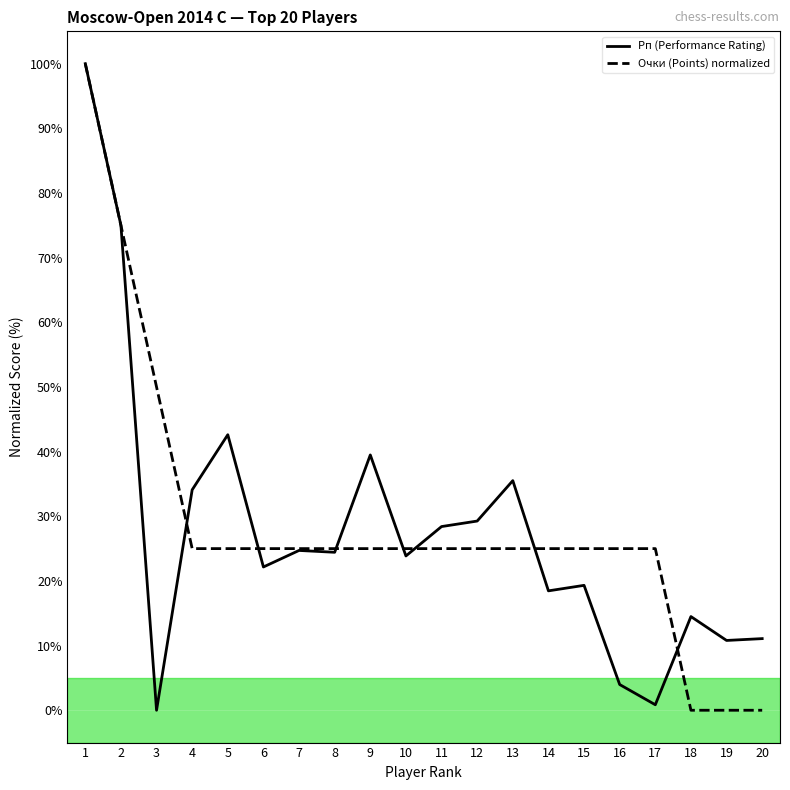

What is the total value across all series at 20?

11.1